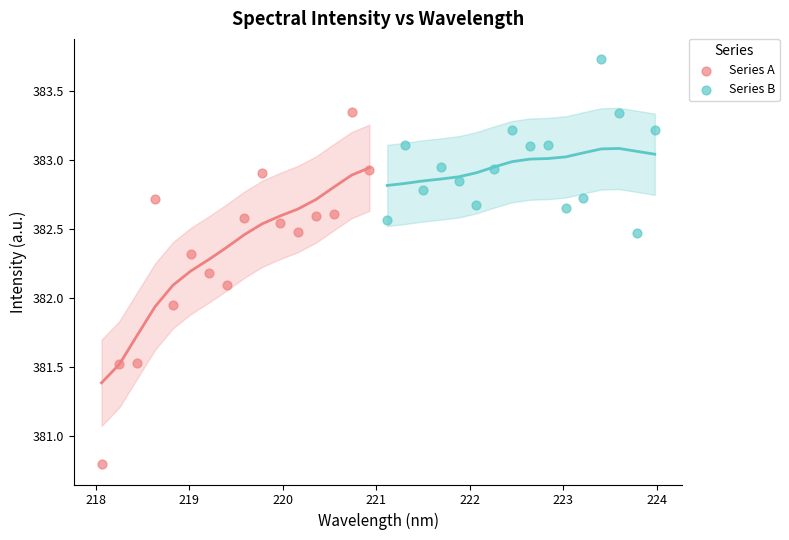

Which series has the widest spread of Y values?

Series A